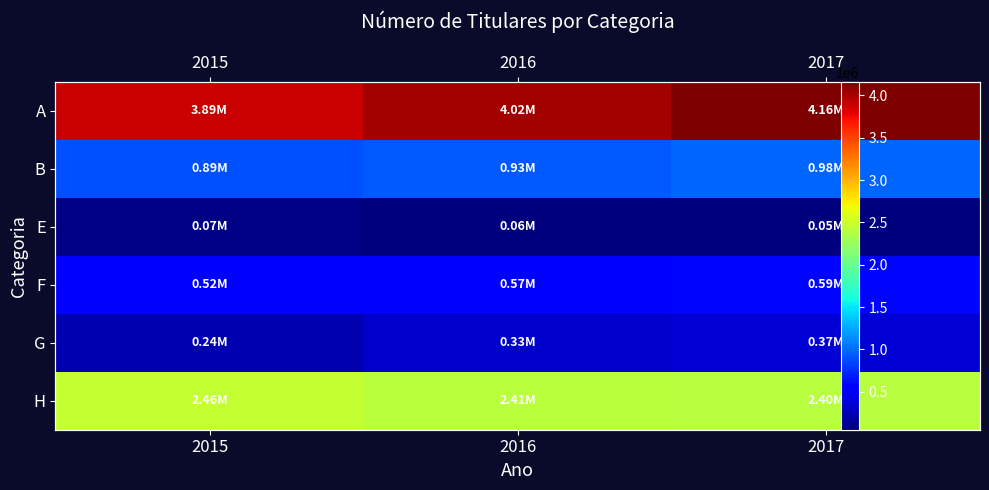

What is the sum of all E values?

179414